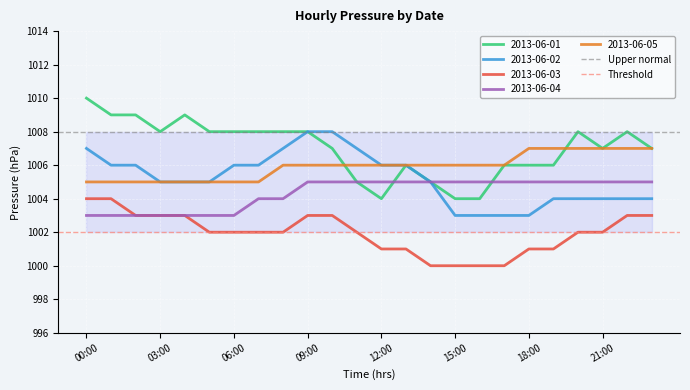

True or false: 2013-06-02 and 2013-06-03 intersect in this chart.

False